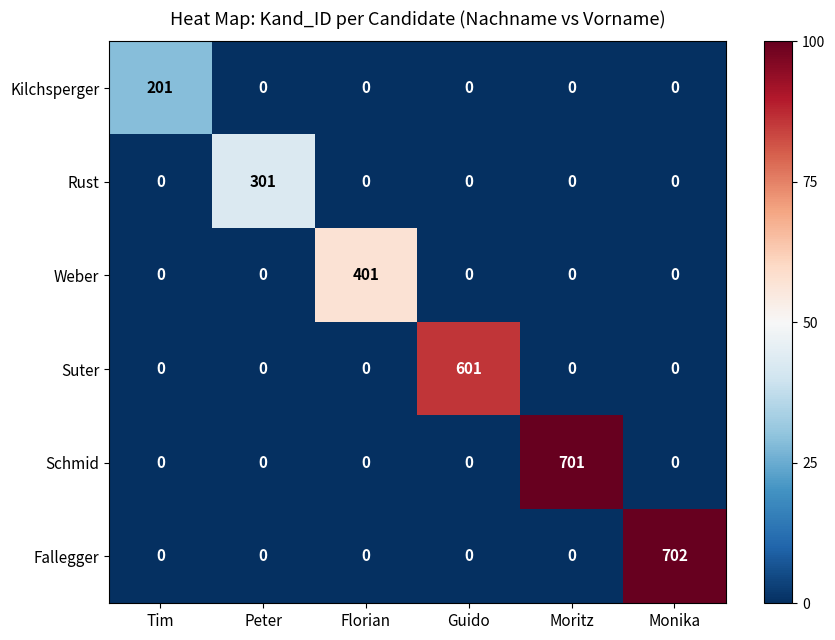

True or false: Schmid has a value of 0 at Monika.

True